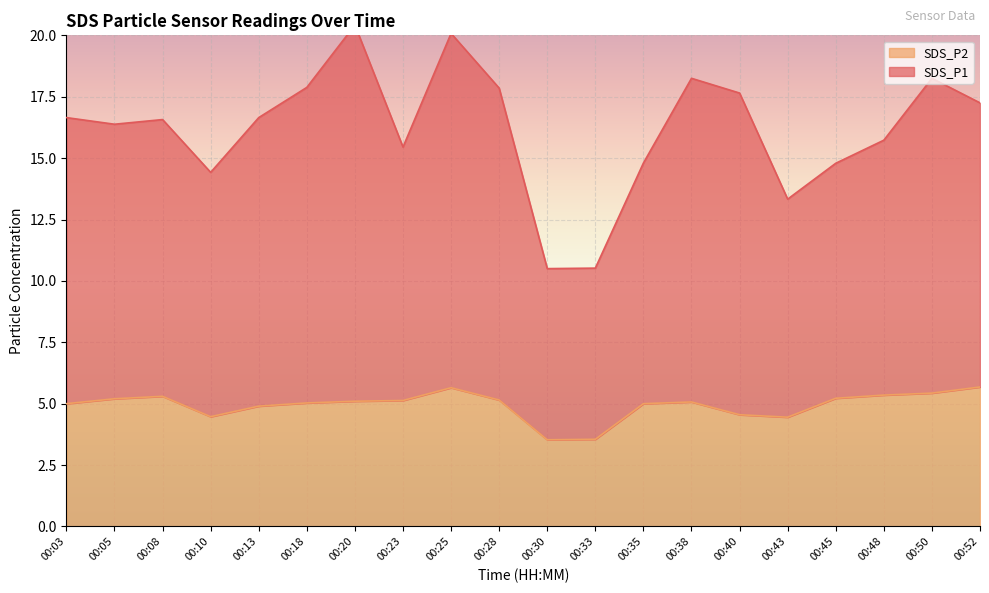

The SDS_P2 series shows 2.4 at 00:50. True or false?

False